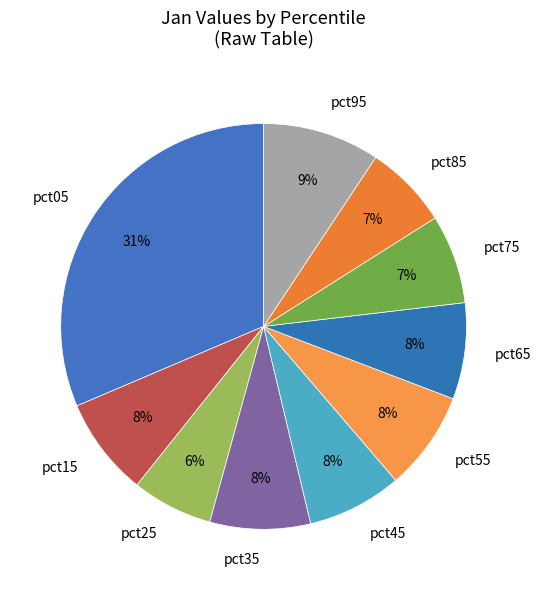

Is it true that pct55 is 1% of the pie?

False